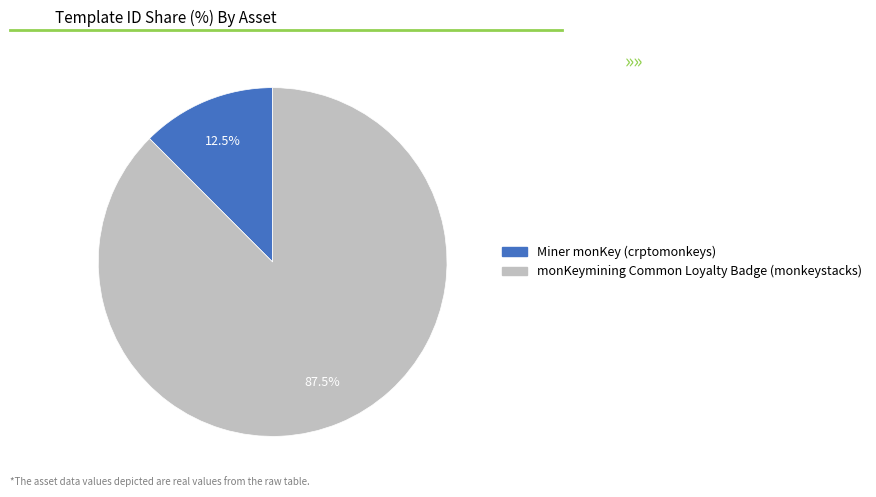

Which has a higher value, Miner monKey (crptomonkeys) or monKeymining Common Loyalty Badge (monkeystacks)?

monKeymining Common Loyalty Badge (monkeystacks)